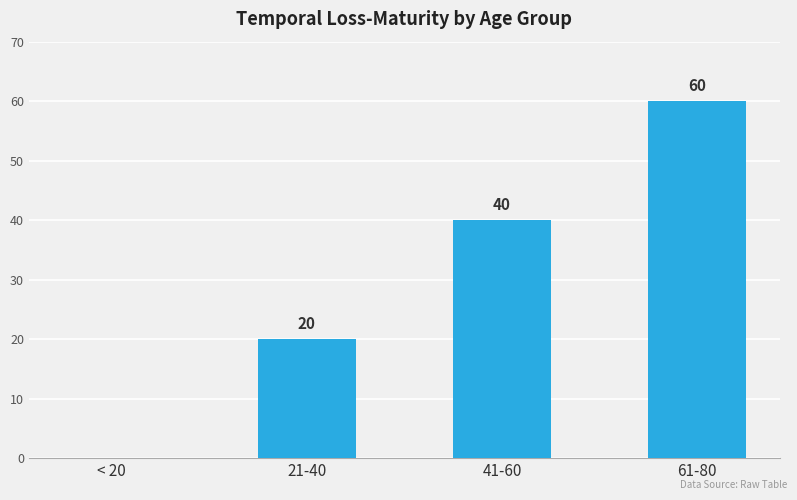

The chart shows a value of 40 at 41-60. True or false?

True